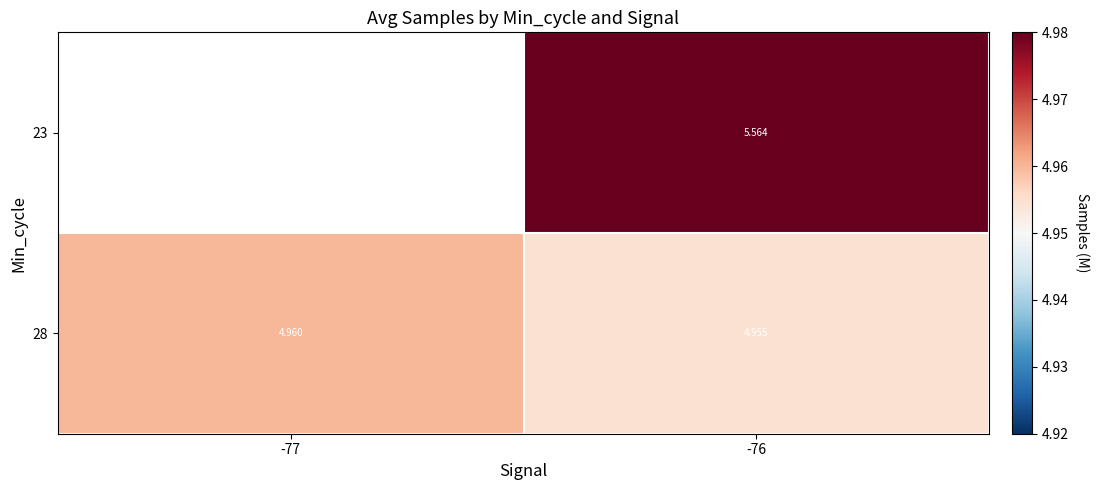

At which label does 28 reach its peak?

-77